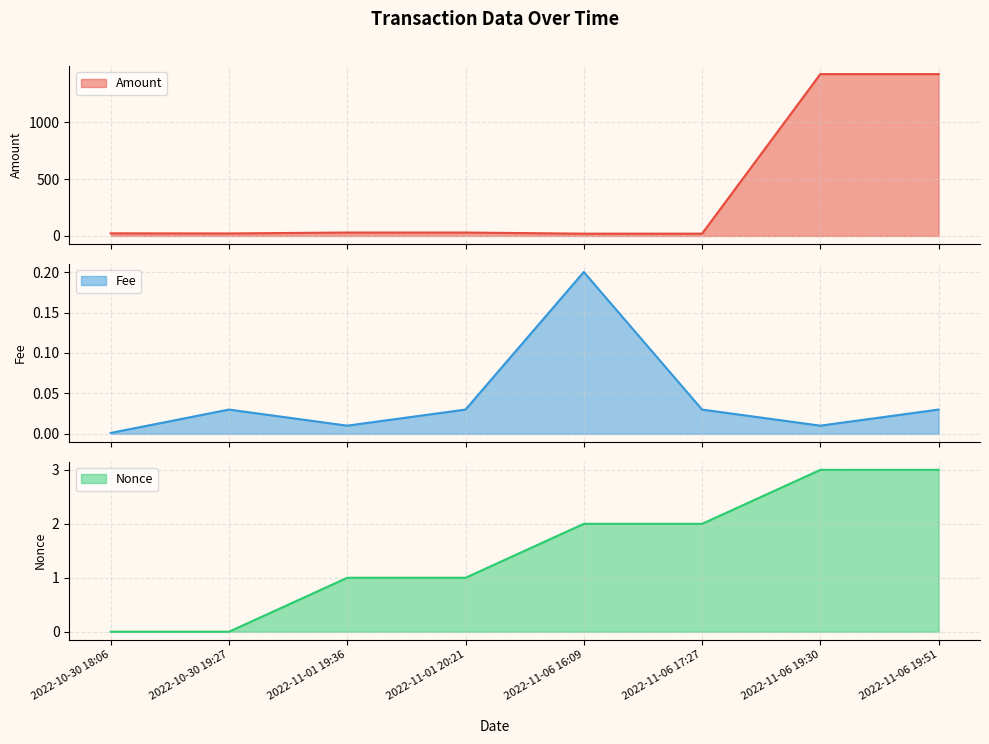

True or false: Fee has a value of 0.0 at 2022-10-30 18:06.

True